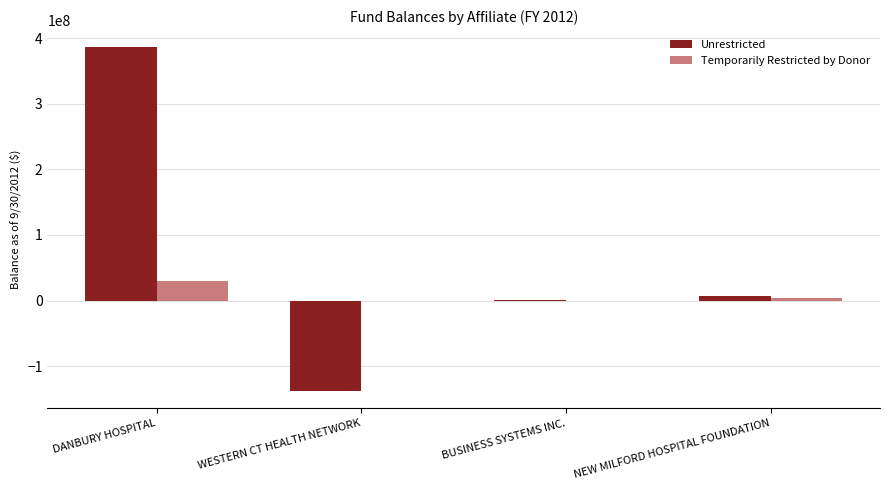

Is it true that Unrestricted equals 692322144 at DANBURY HOSPITAL?

False